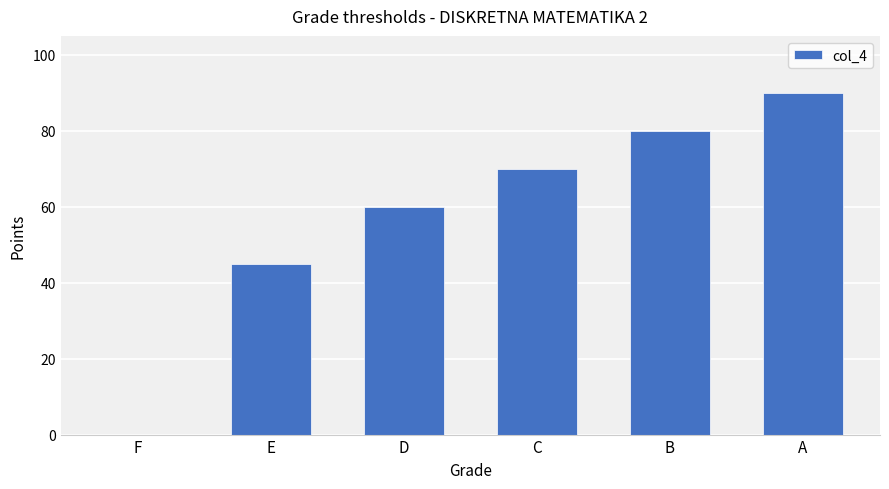

What is the difference between the values at E and C?

25